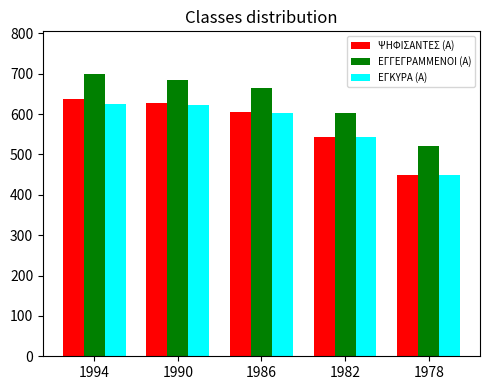

What is the value of the ΨΗΦΙΣΑΝΤΕΣ (Α) bar at the 1st from the left?

638